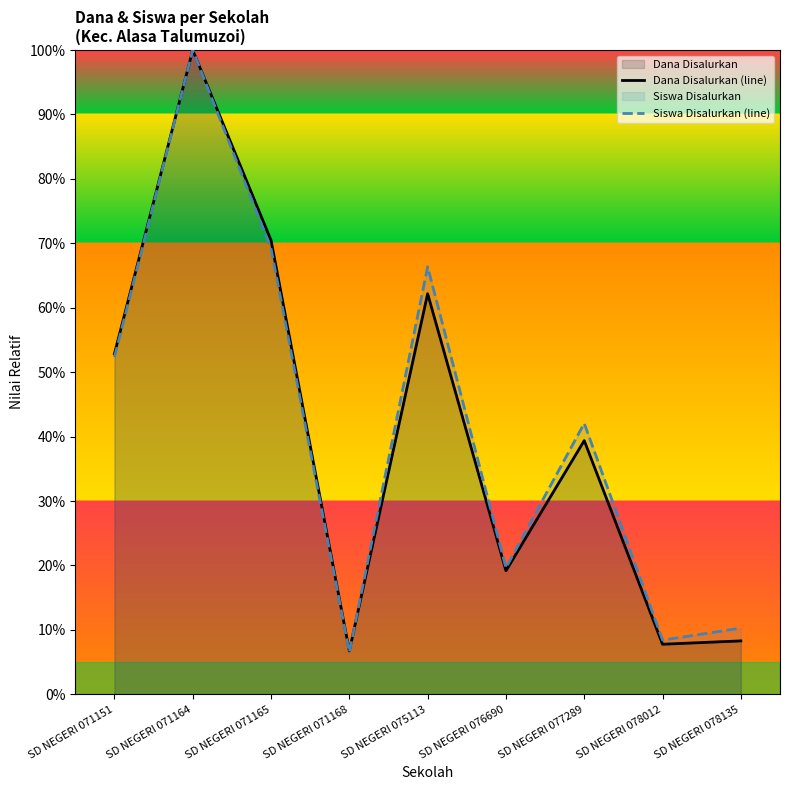

At how many categories does at least one series exceed 0?

9